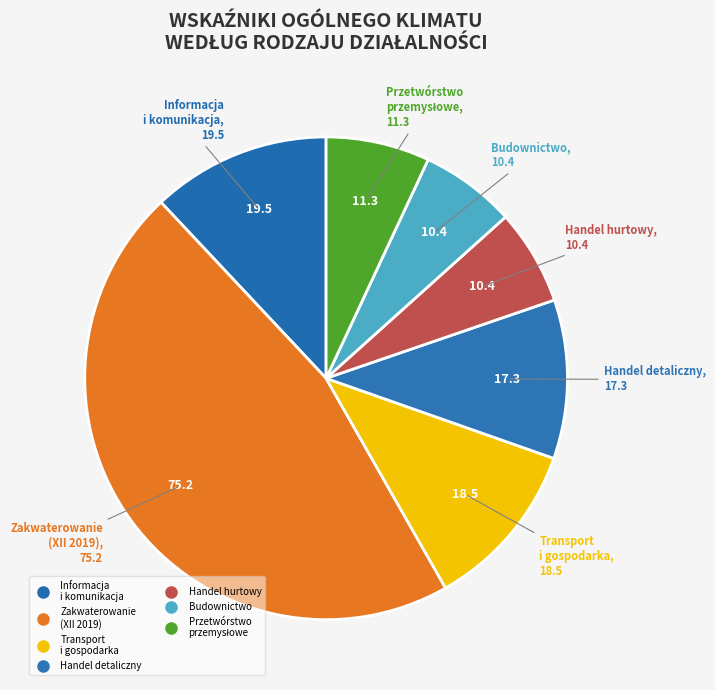

Does any single category account for the majority?

No